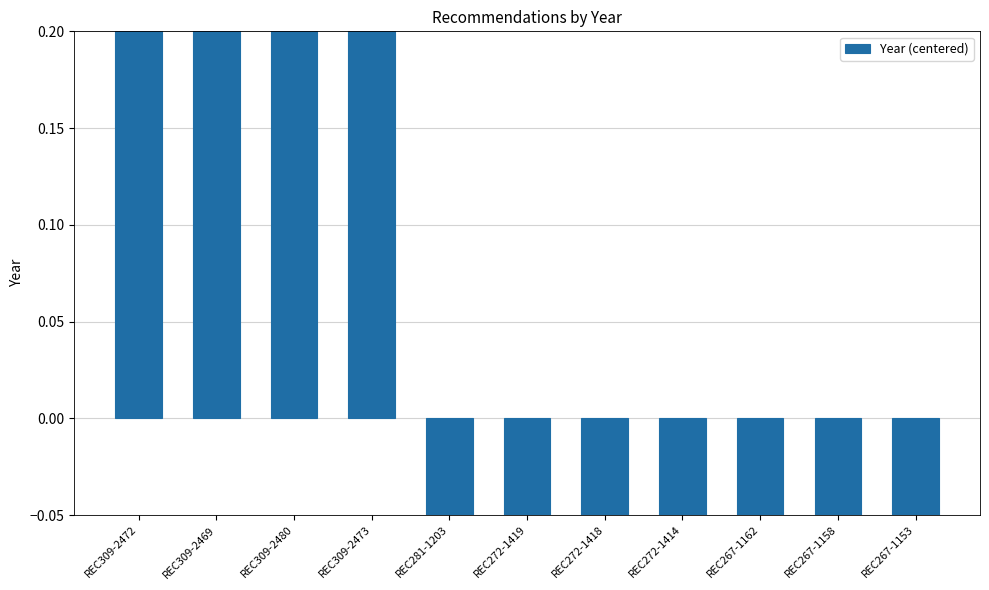

What is the maximum value shown in the chart?

2.5